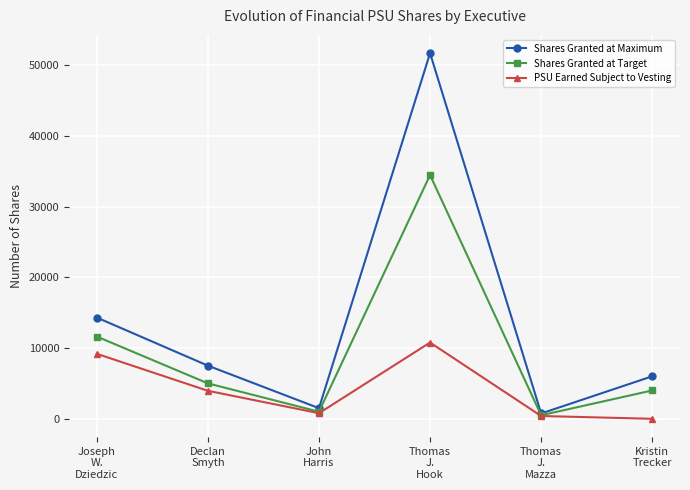

How many lines are shown in the chart?

3